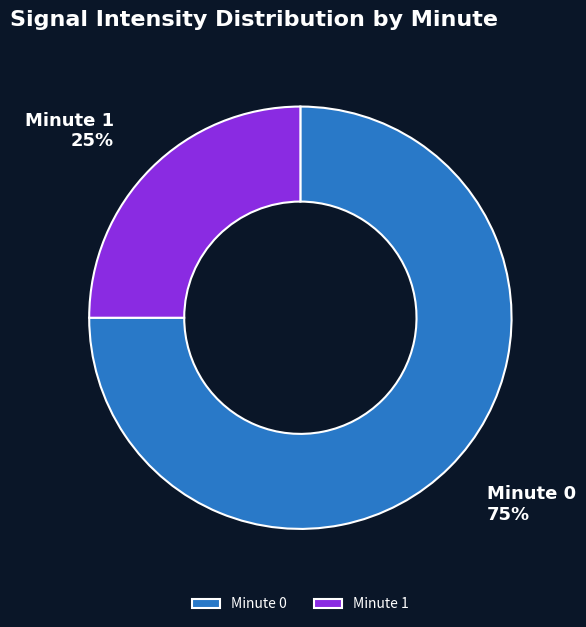

Do Minute 1 and Minute 0 together represent more than half of the pie?

Yes